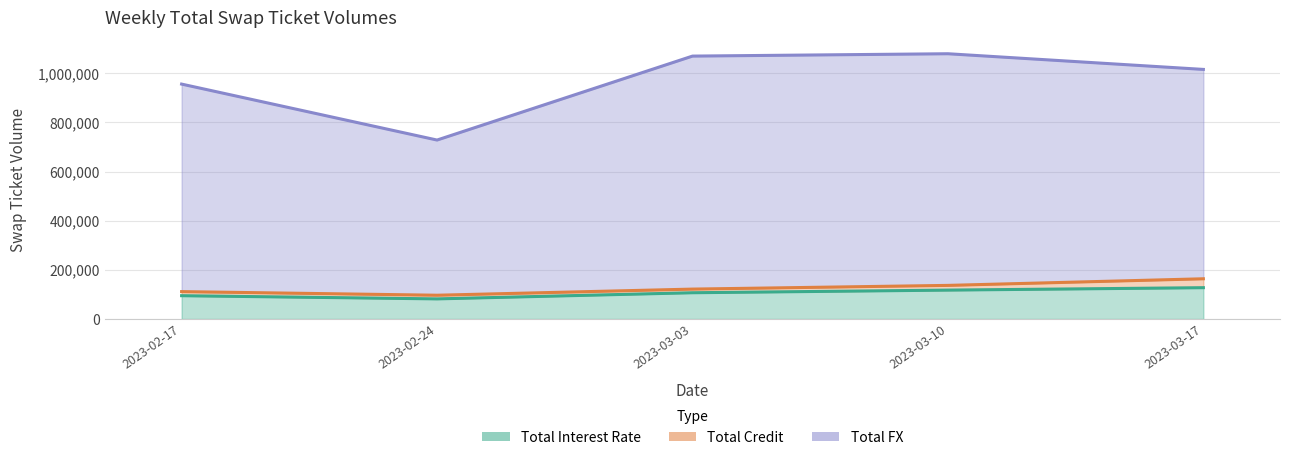

The Total Interest Rate series shows 72825 at 2023-03-10. True or false?

False